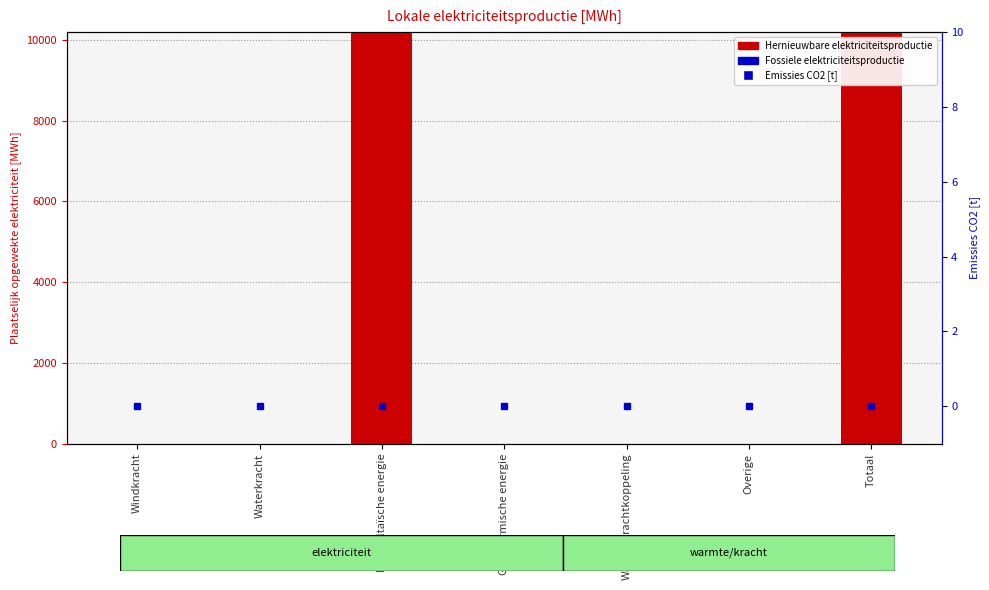

True or false: Emissies CO2 [t] has a value of 0.0 at Warmtekrachtkoppeling.

True